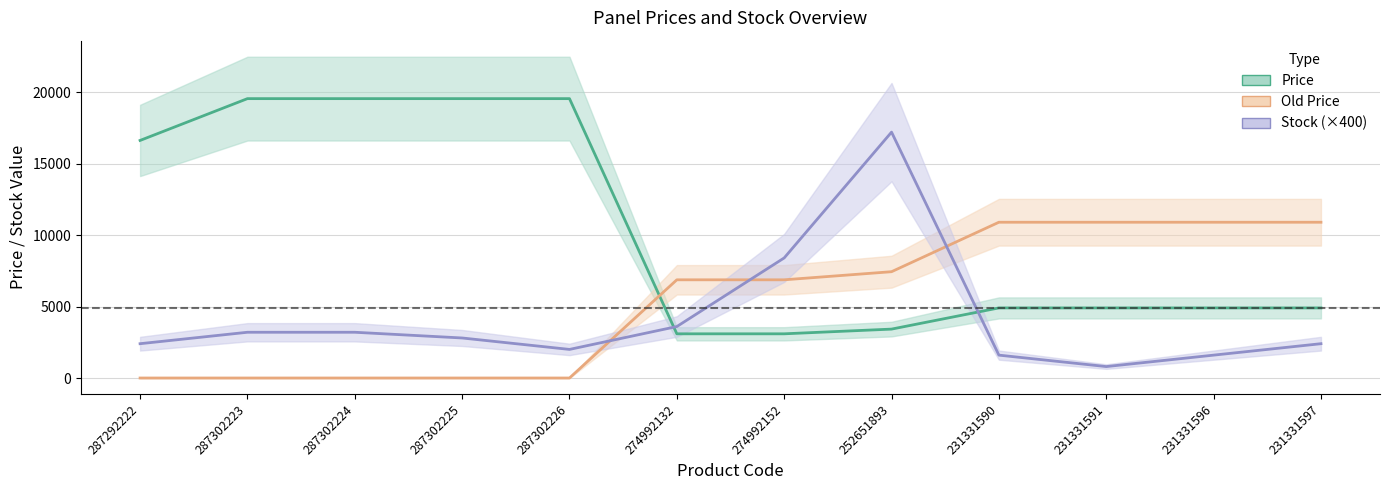

What is the difference between the second highest and minimum values in the Price series?

16451.5